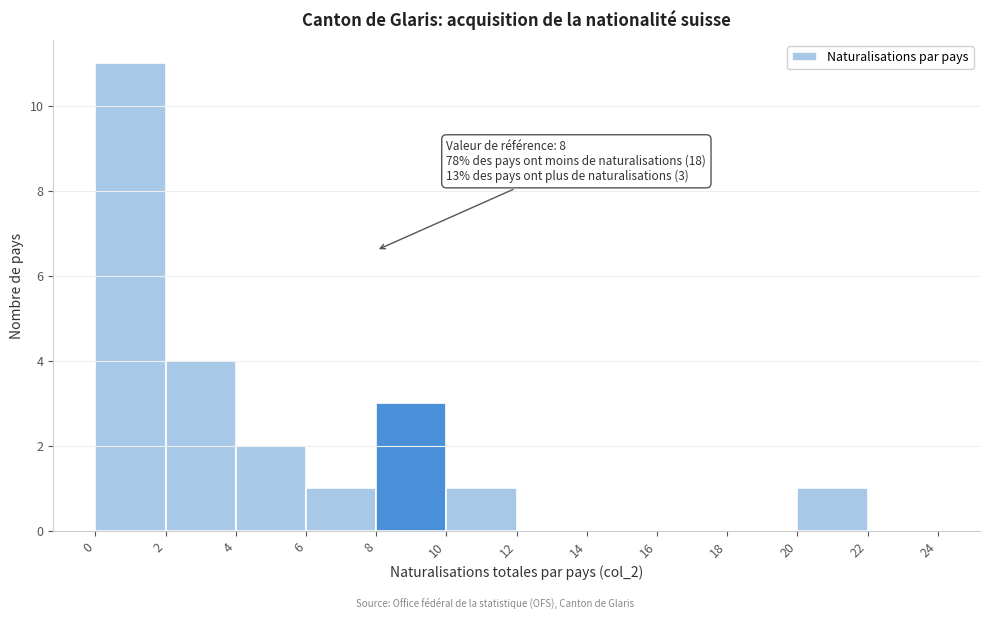

Which range on the x-axis has the tallest bar?

0 to 2